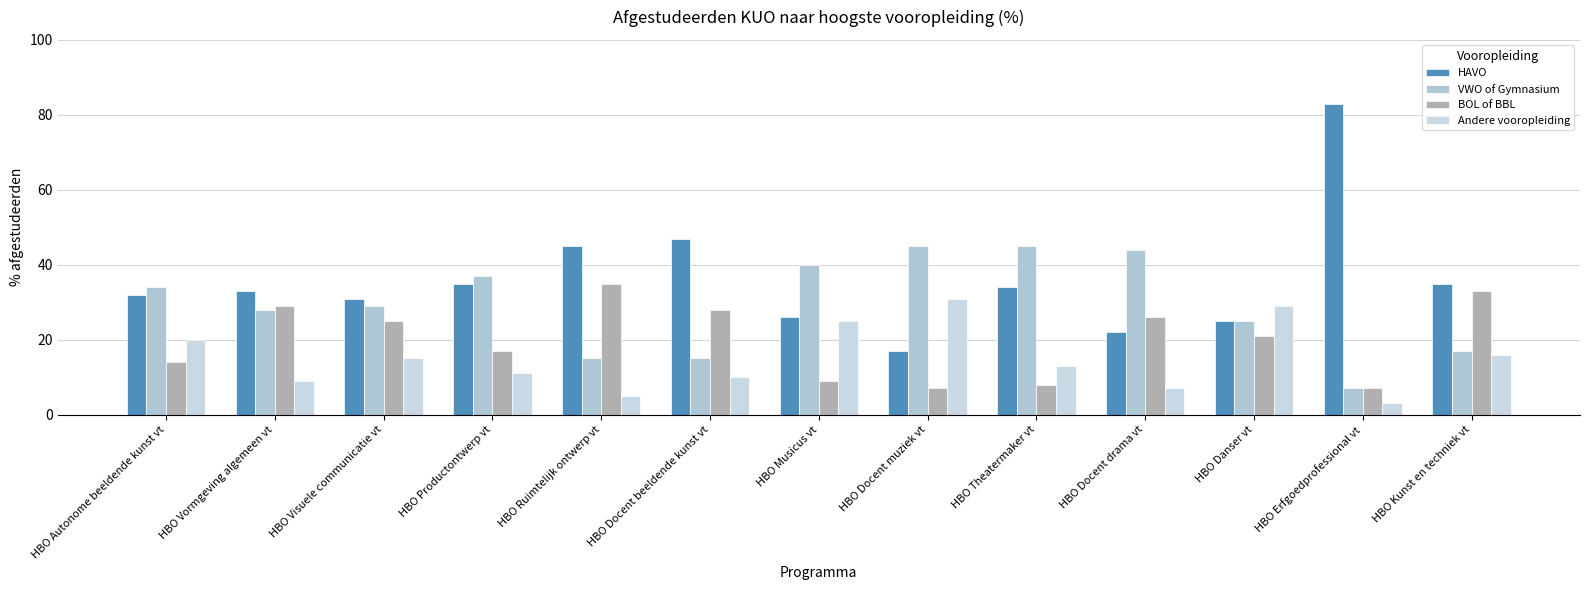

Which series has the largest range (max minus min)?

HAVO